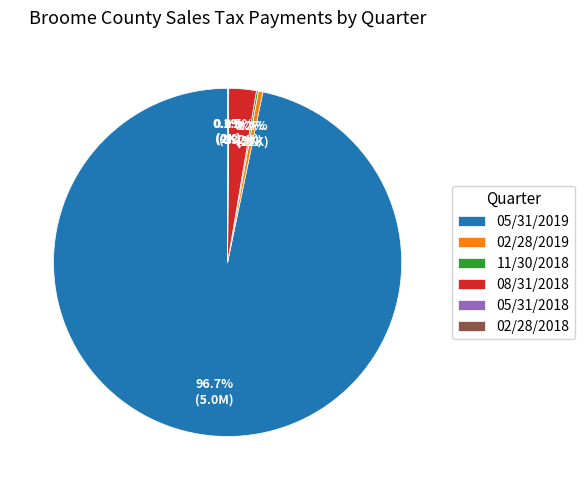

To the nearest percent, what is the difference between the largest and smallest slice percentages?

97%